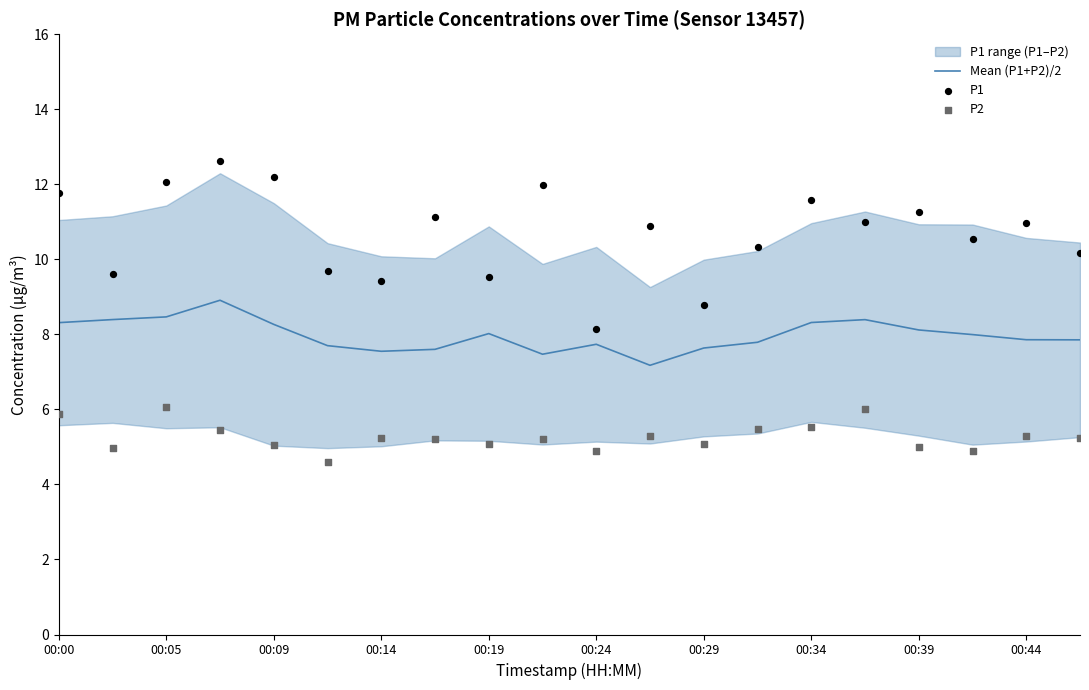

The value of Mean (P1+P2)/2 at 00:14 is 4.0. True or false?

False